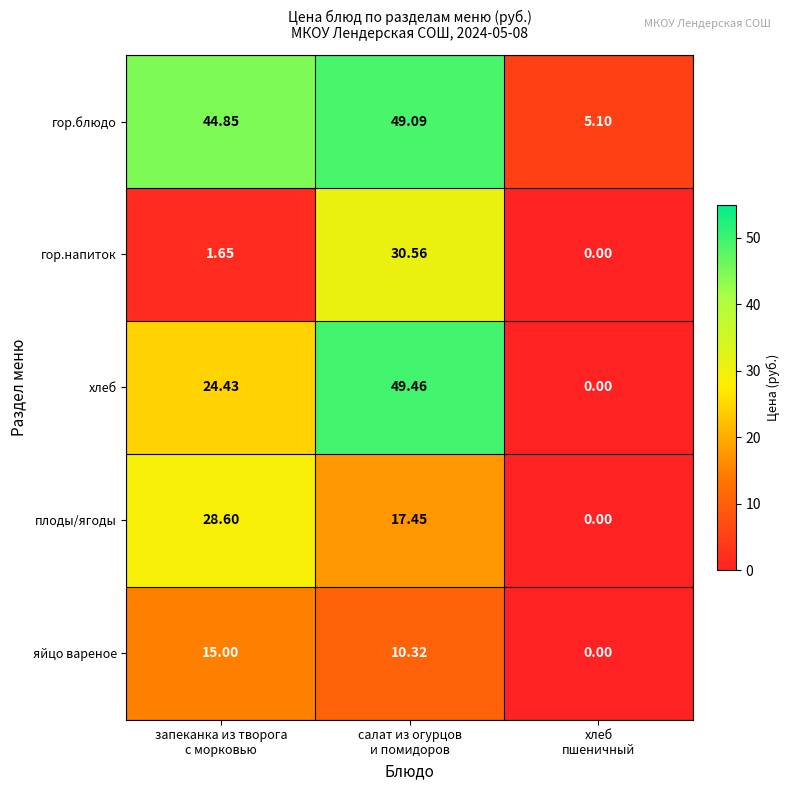

Rank the series by their maximum value, from highest to lowest.

хлеб, гор.блюдо, гор.напиток, плоды/ягоды, яйцо вареное